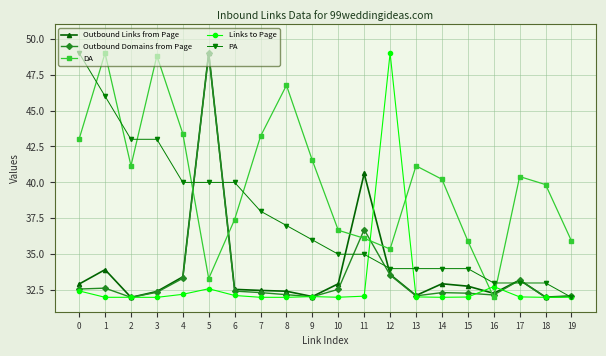

What is the difference between the second highest and second lowest values in the DA series?

15.5